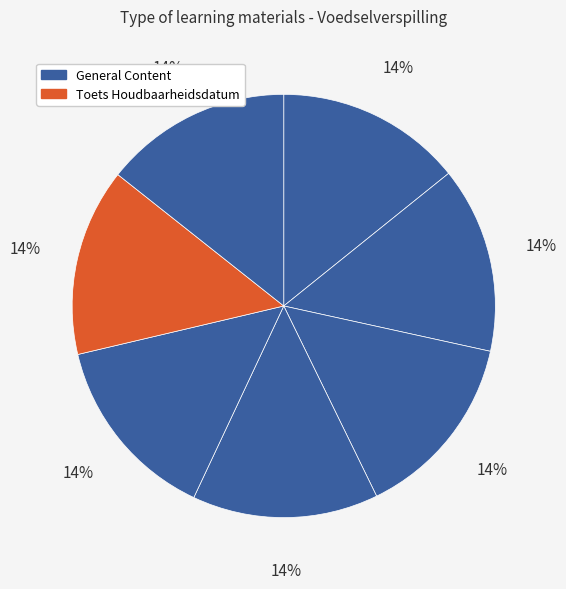

How many slices are in this pie chart?

7